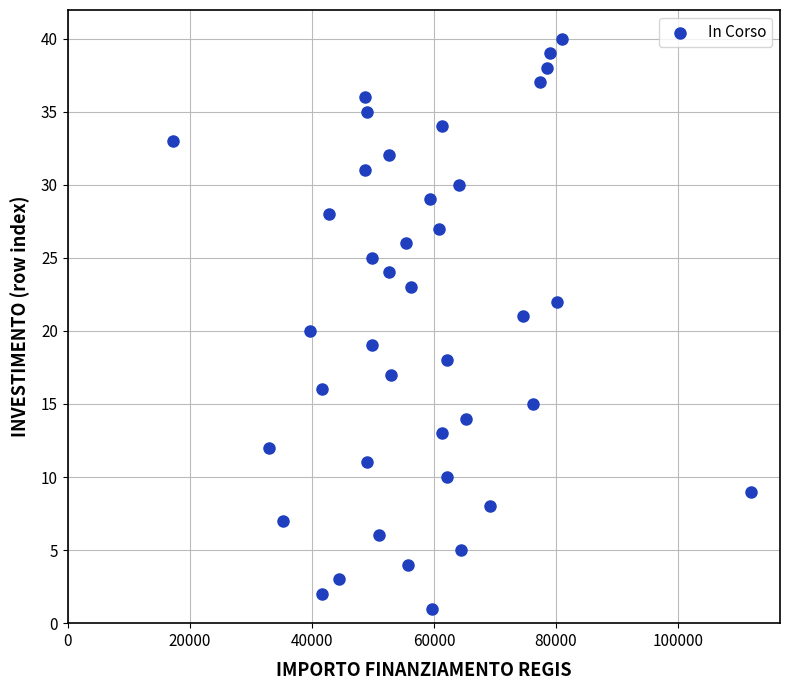

How many data points are displayed?

40